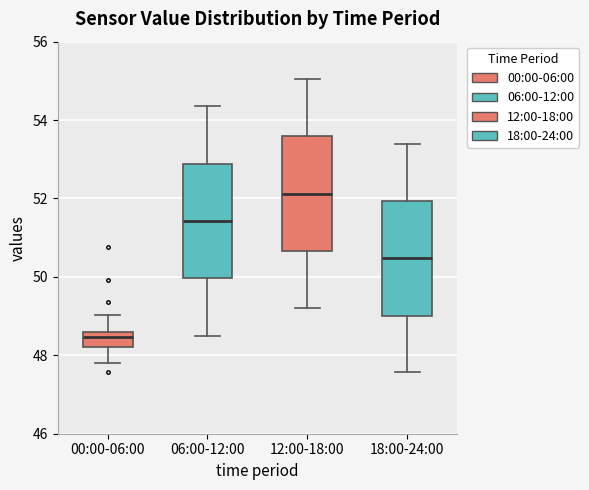

Which box has the lowest median line?

00:00-06:00